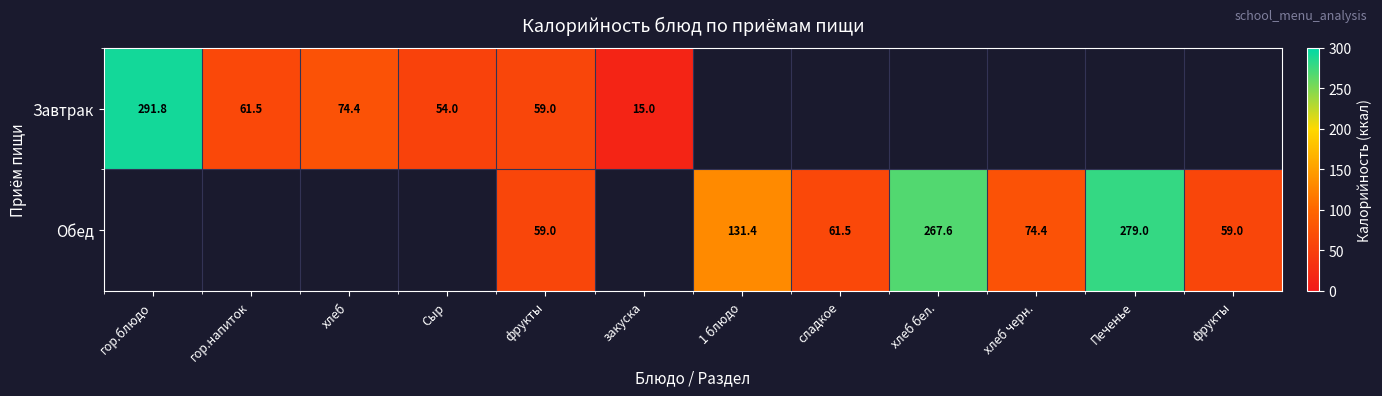

Which series has the widest spread of values?

Завтрак